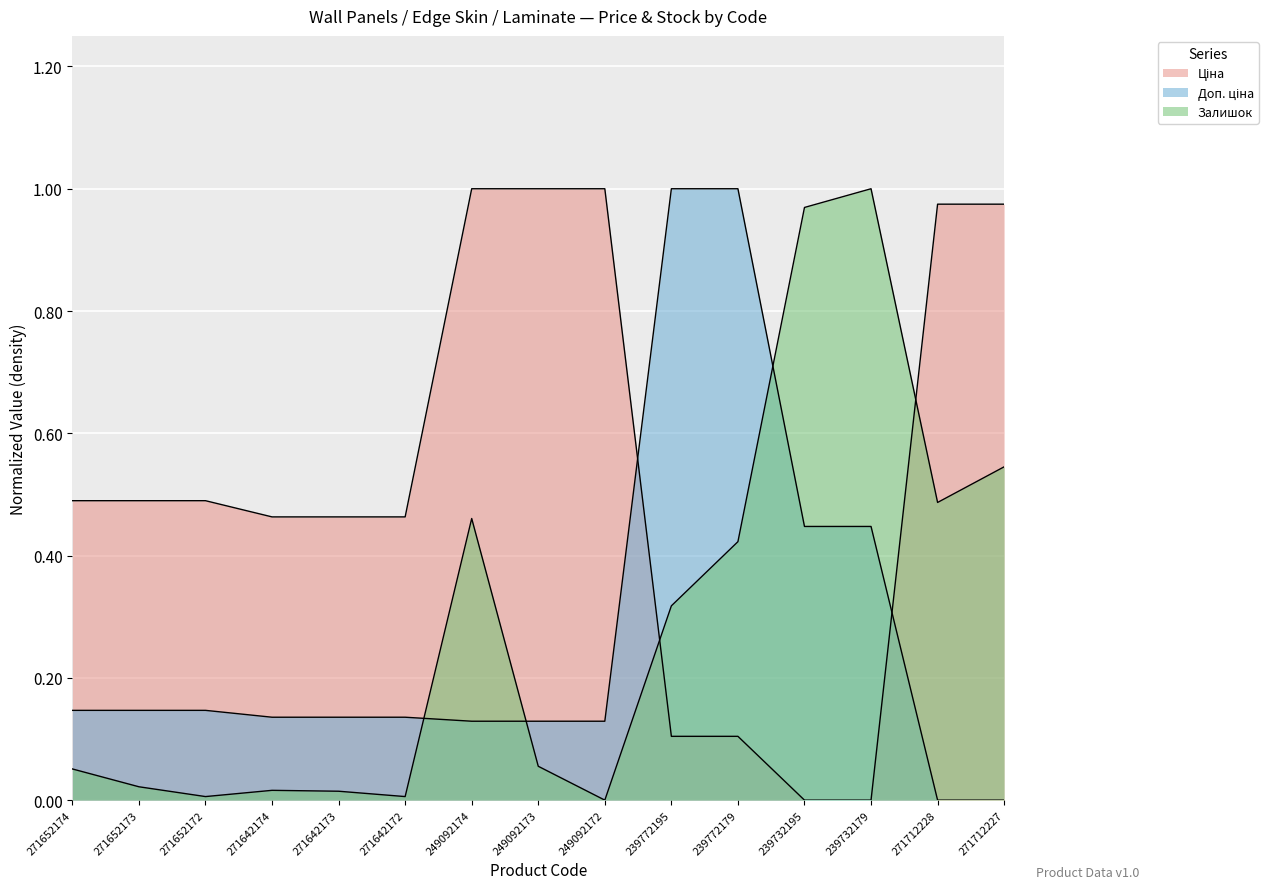

Reading right to left, what are all the values shown in this chart?

Ціна: 1.0	1.0	0.0	0.0	0.1	0.1	1.0	1.0	1.0	0.5	0.5	0.5	0.5	0.5	0.5
Доп. ціна: 0.0	0.0	0.4	0.4	1.0	1.0	0.1	0.1	0.1	0.1	0.1	0.1	0.1	0.1	0.1
Залишок: 0.5	0.5	1.0	1.0	0.4	0.3	0.0	0.1	0.5	0.0	0.0	0.0	0.0	0.0	0.1